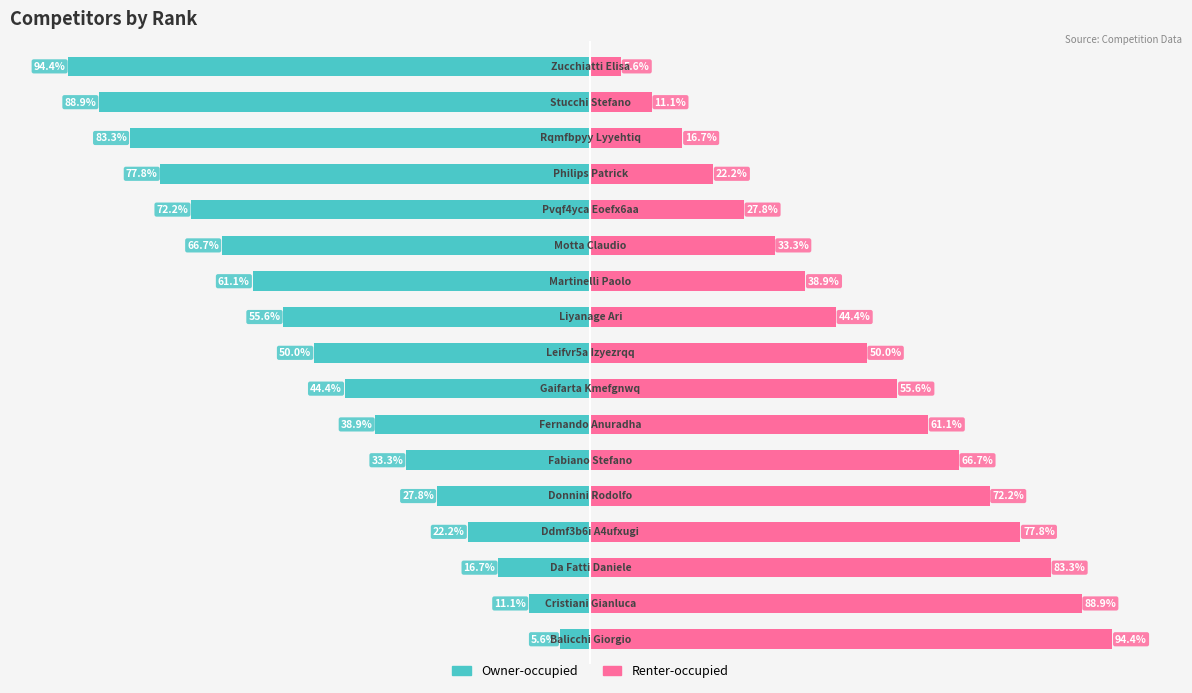

Count the number of categories in the chart.

17